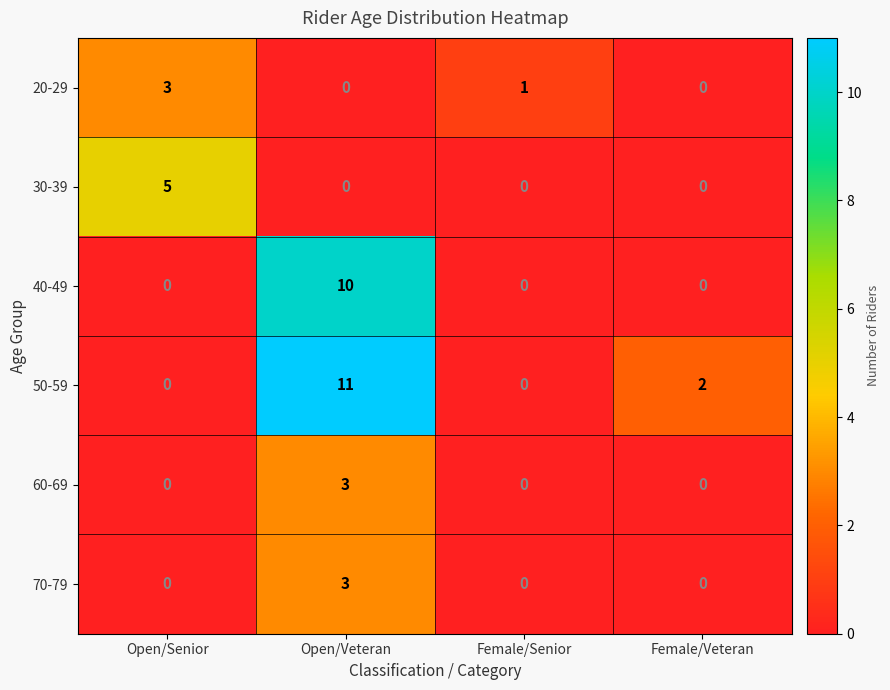

What is the sum of all 20-29 values?

4